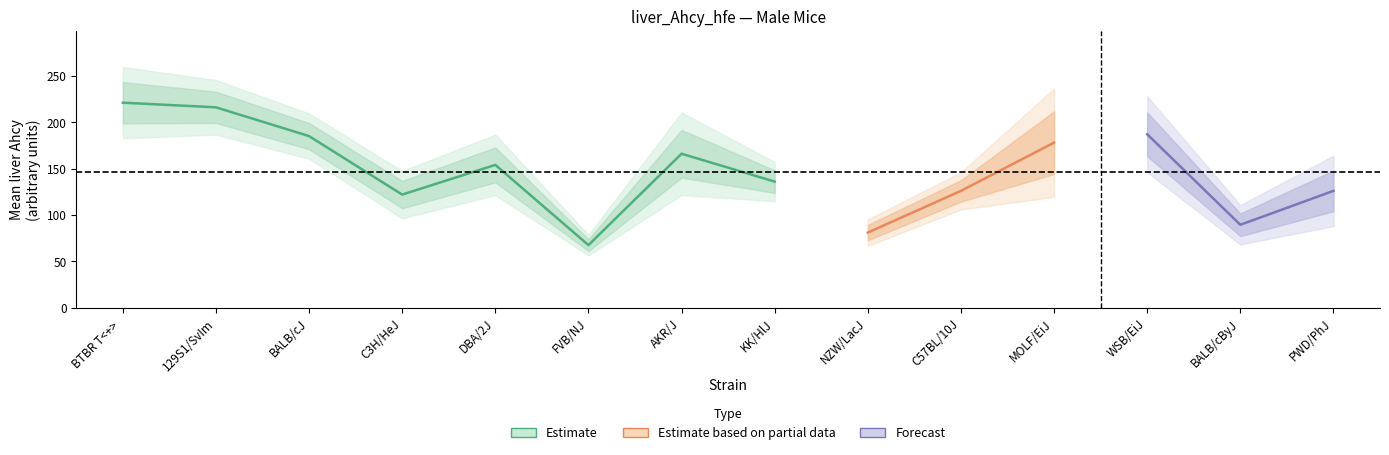

What is the value of the minval point at the 14th from the left?

97.7